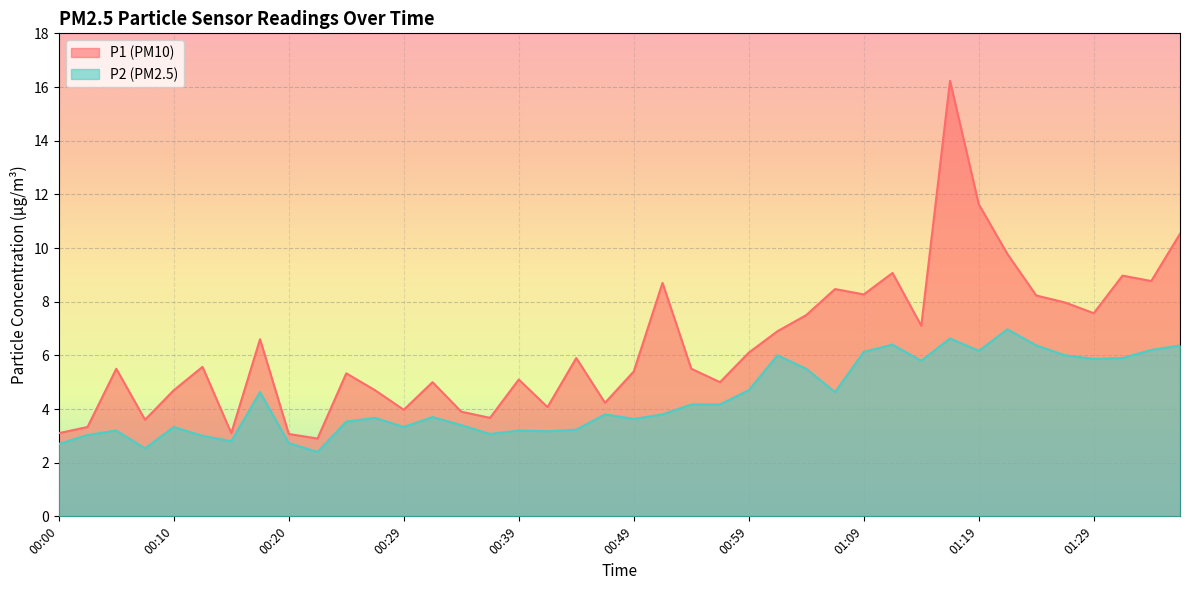

Where does the P1 series first go above 5?

00:05